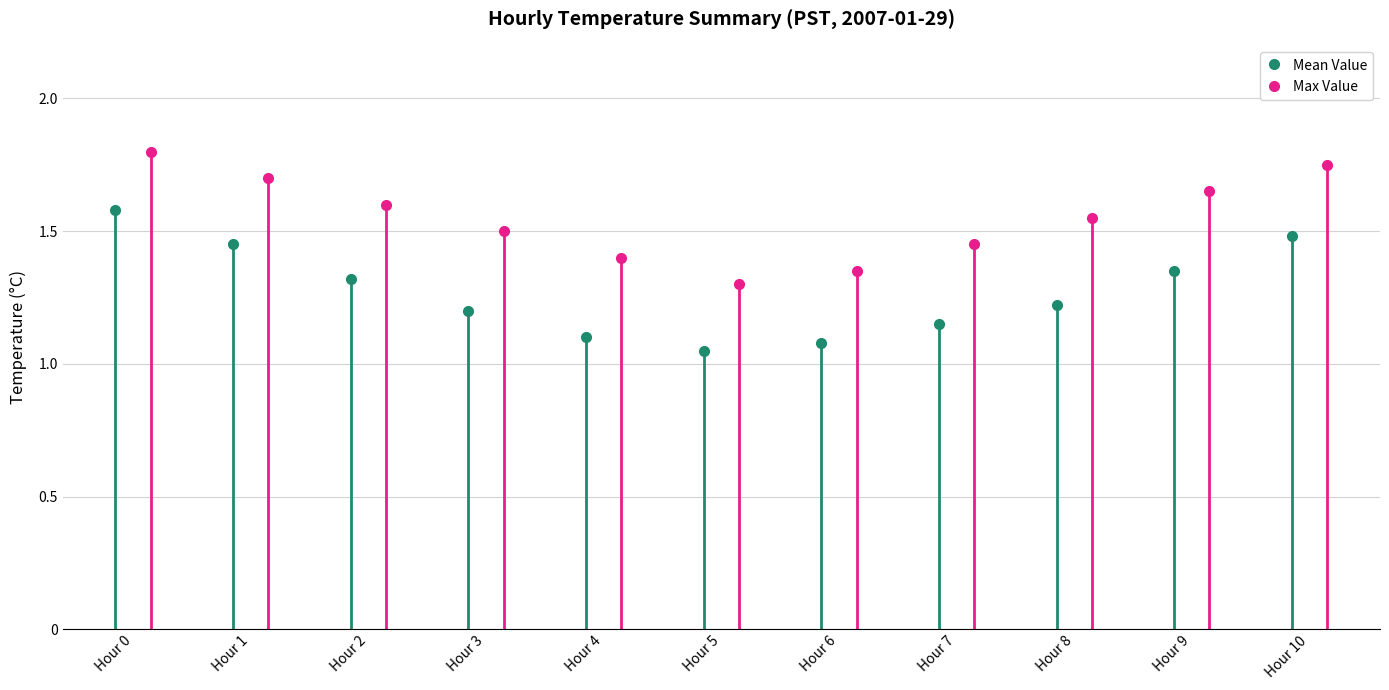

What are all the series names shown in the legend?

Mean Value, Max Value